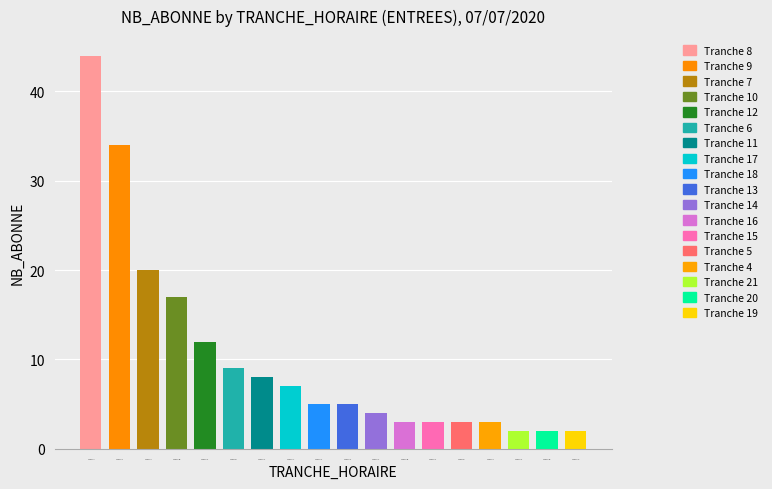

What is the change in value from Tranche 12 to Tranche 21?

-10